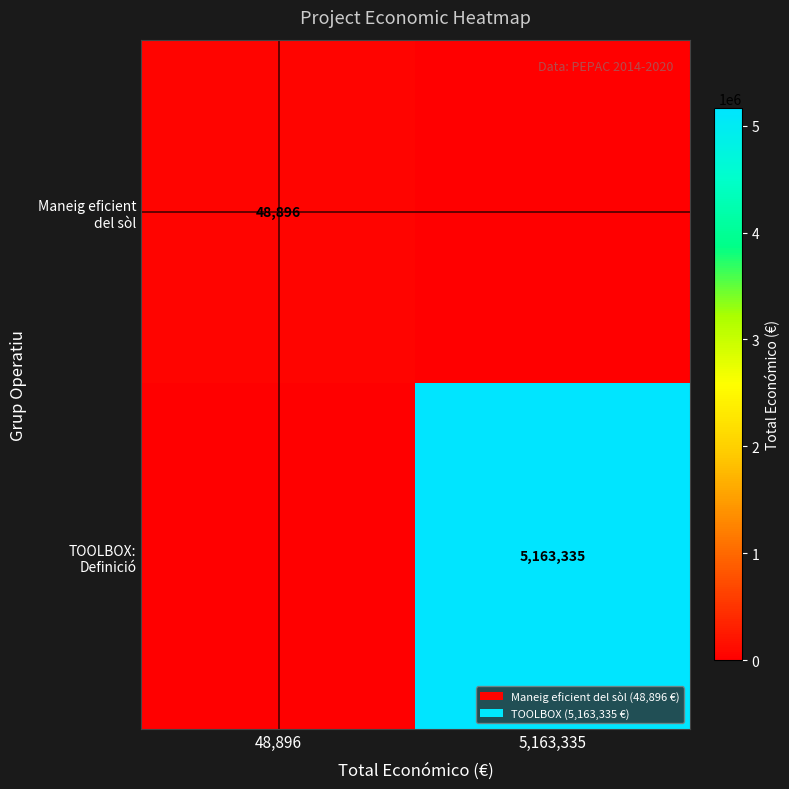

At which category is the sum across all series the highest?

5,163,335